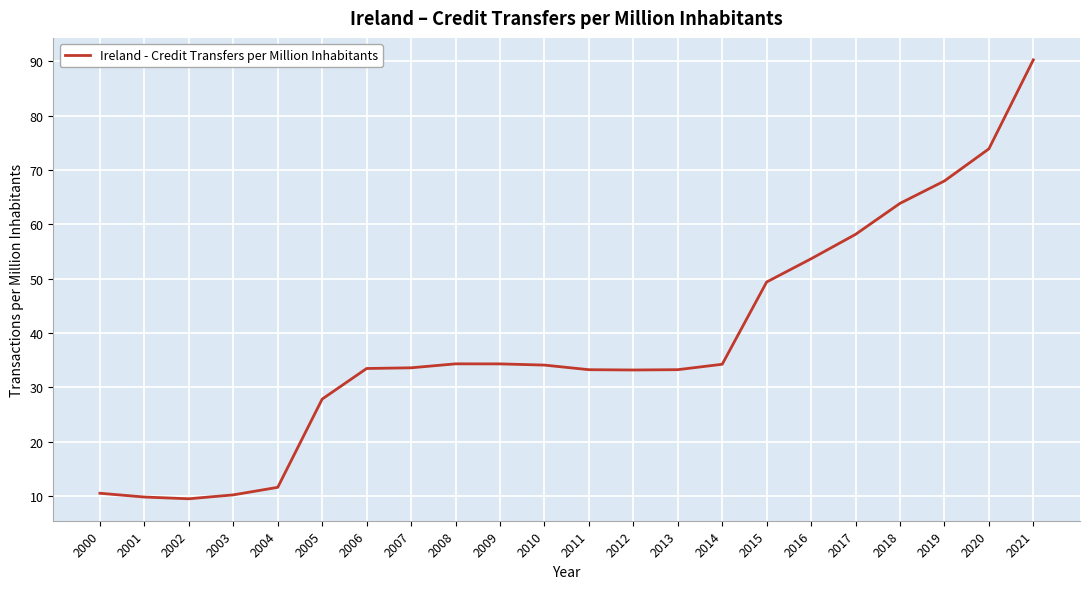

Which category has the highest value across all series?

2021